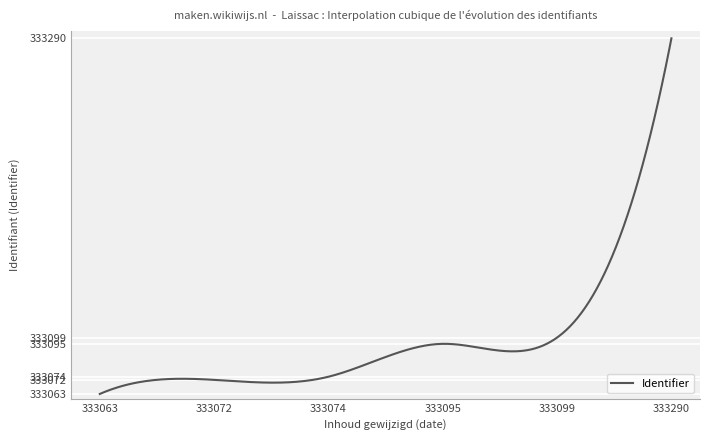

What is the difference between the maximum and minimum values?

227.0